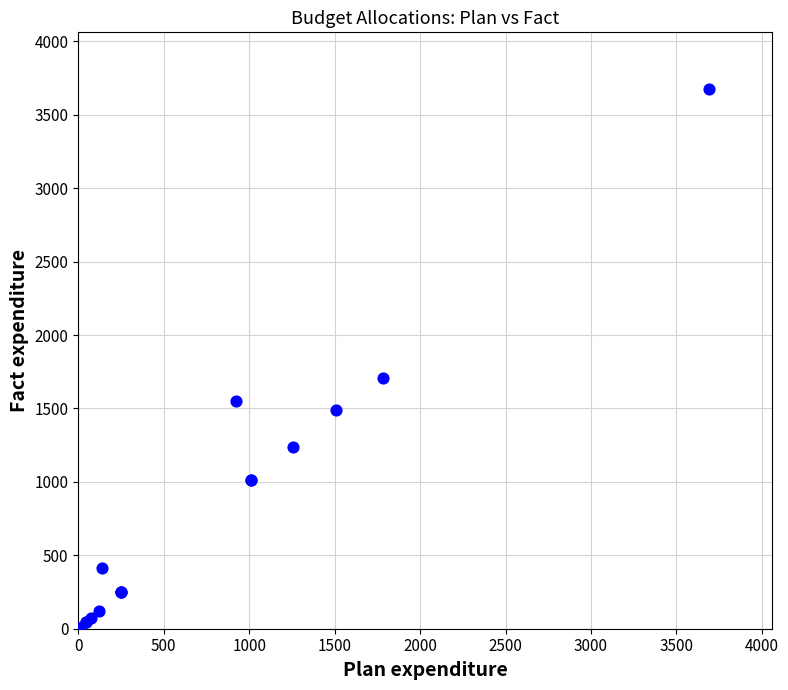

What Y value in the scatter plot is closest to 1838?

1709.9